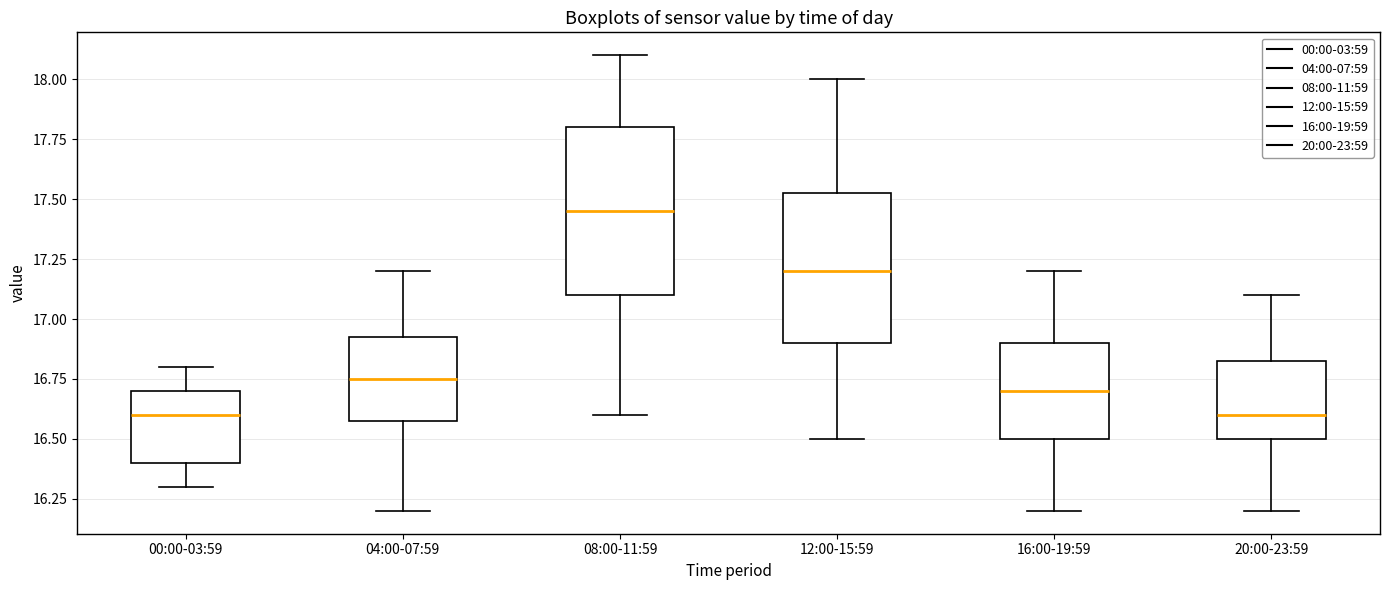

Reading left to right, transcribe this box plot: for each box, give where its median line is, the range the box spans, and where its two whiskers end, as read against the y-axis. The values are not printed on the chart, so give them approximately, as read against the axis.

00:00-03:59: median 16.60, box 16.40 to 16.70, whiskers 16.30 to 16.80
04:00-07:59: median 16.75, box 16.60 to 16.95, whiskers 16.20 to 17.20
08:00-11:59: median 17.45, box 17.10 to 17.80, whiskers 16.60 to 18.10
12:00-15:59: median 17.20, box 16.90 to 17.55, whiskers 16.50 to 18.00
16:00-19:59: median 16.70, box 16.50 to 16.90, whiskers 16.20 to 17.20
20:00-23:59: median 16.60, box 16.50 to 16.85, whiskers 16.20 to 17.10